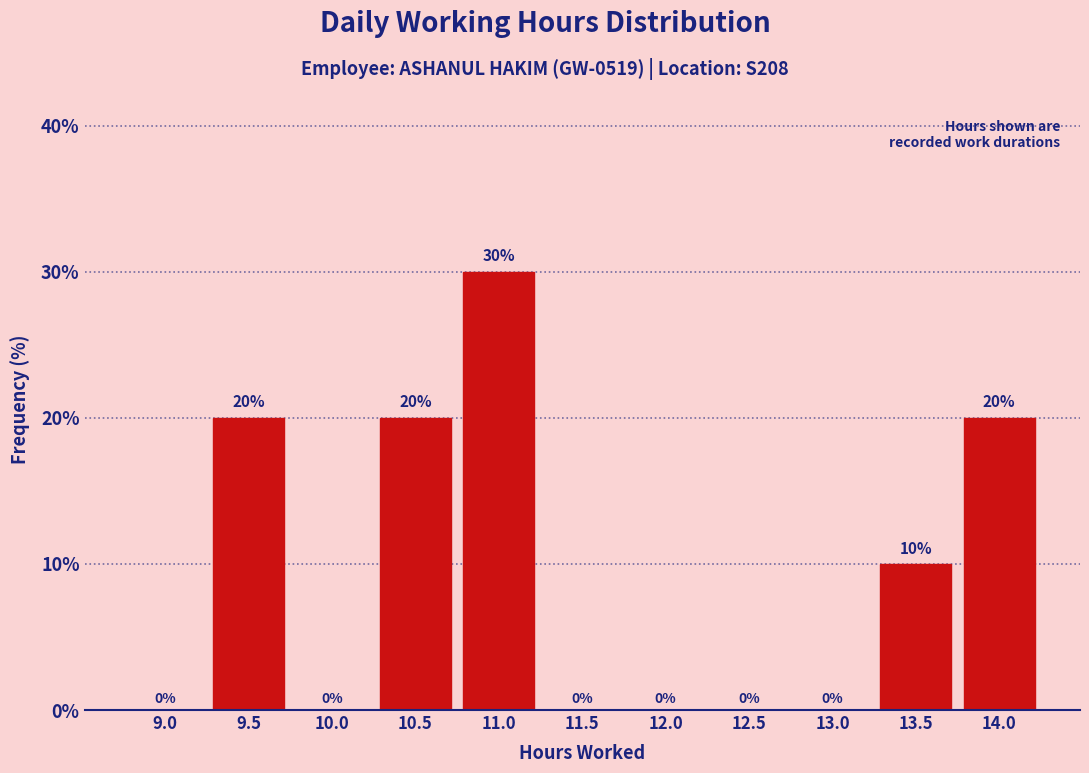

Reading left to right, what are all the values shown in this chart?

9.0=0	9.5=20	10.0=0	10.5=20	11.0=30	11.5=0	12.0=0	12.5=0	13.0=0	13.5=10	14.0=20